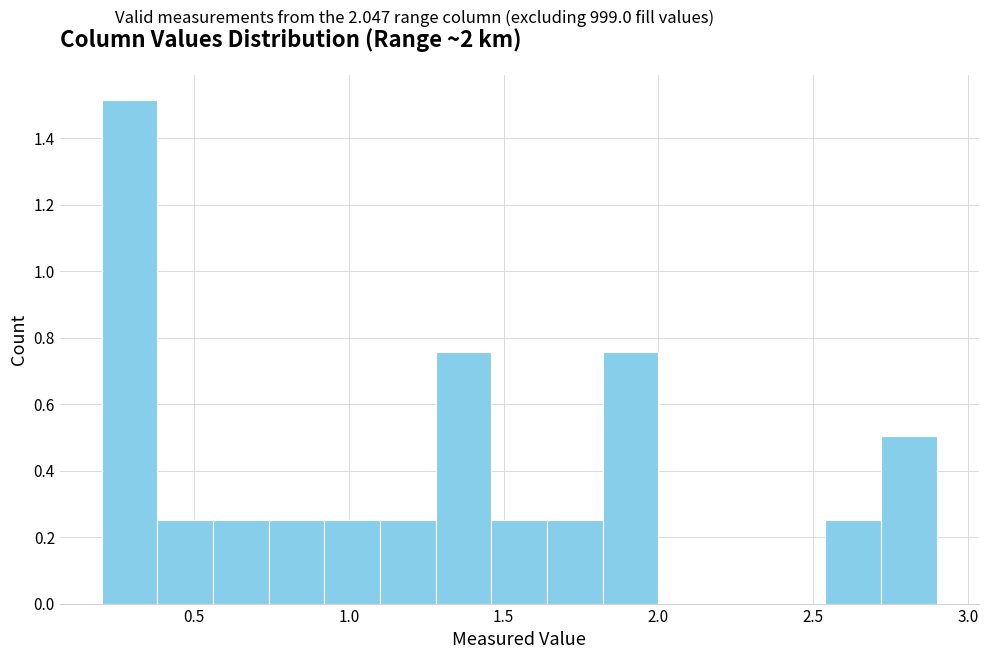

Read against the x-axis, roughly where is the centre of the tallest bar?

0.30